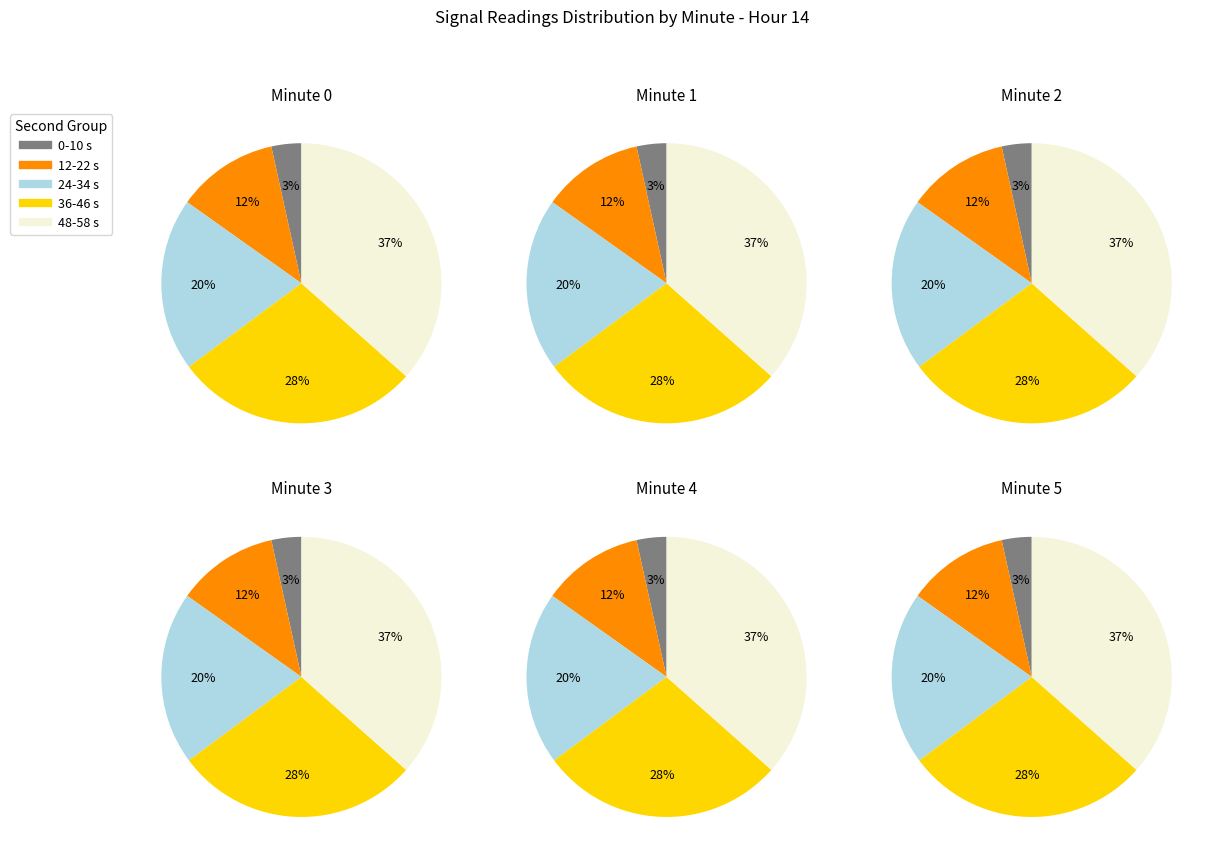

Is 10 the majority of the pie?

No